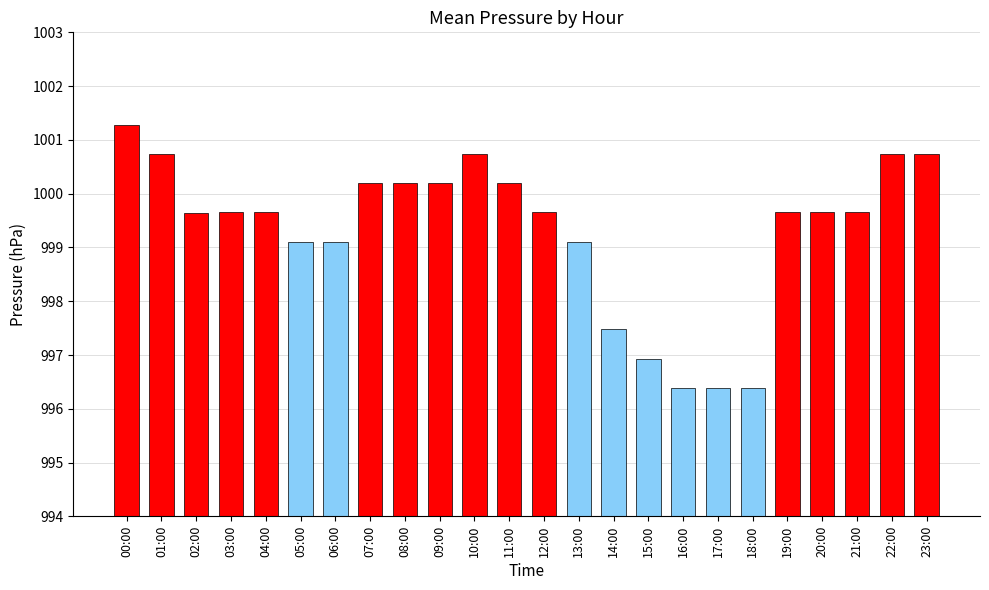

Approximately how many times larger is the value at 07:00 compared to 12:00?

1.0